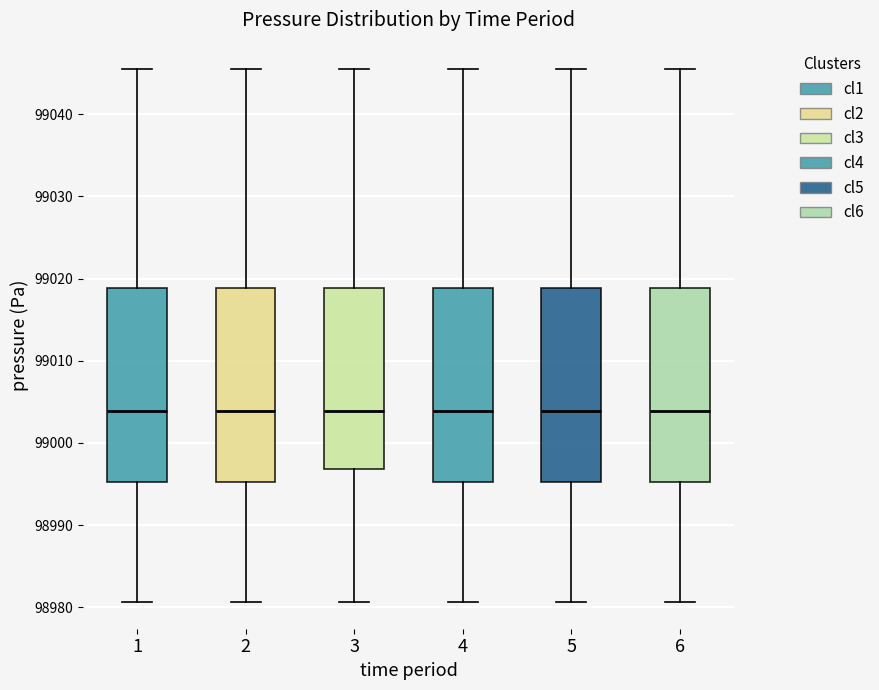

Where does the lower whisker of the box at x = 4 end on the y-axis? The values are not printed on the chart, so give them approximately, as read against the axis.

98981